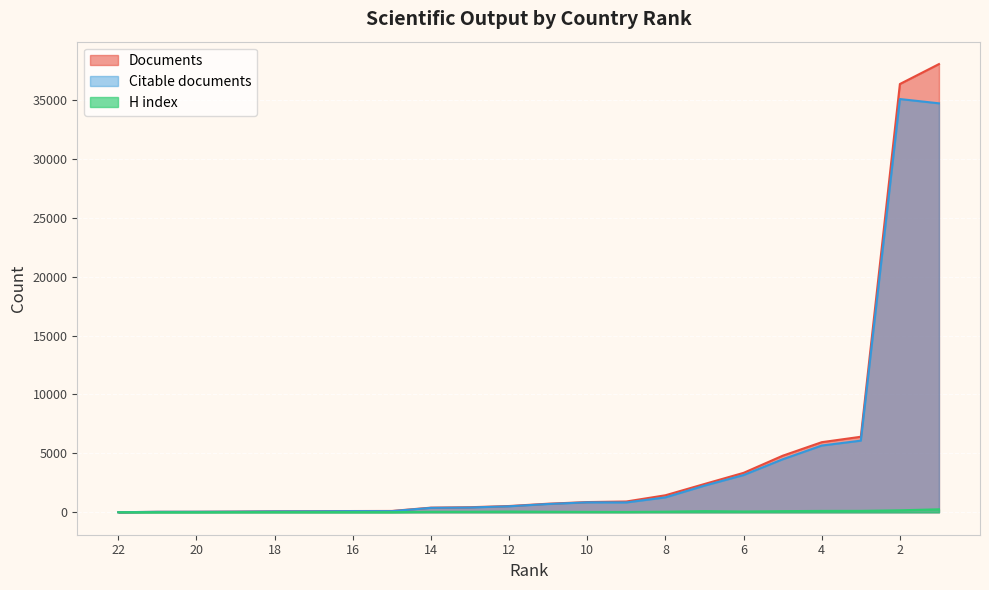

Where is the first local minimum for Citable documents?

15